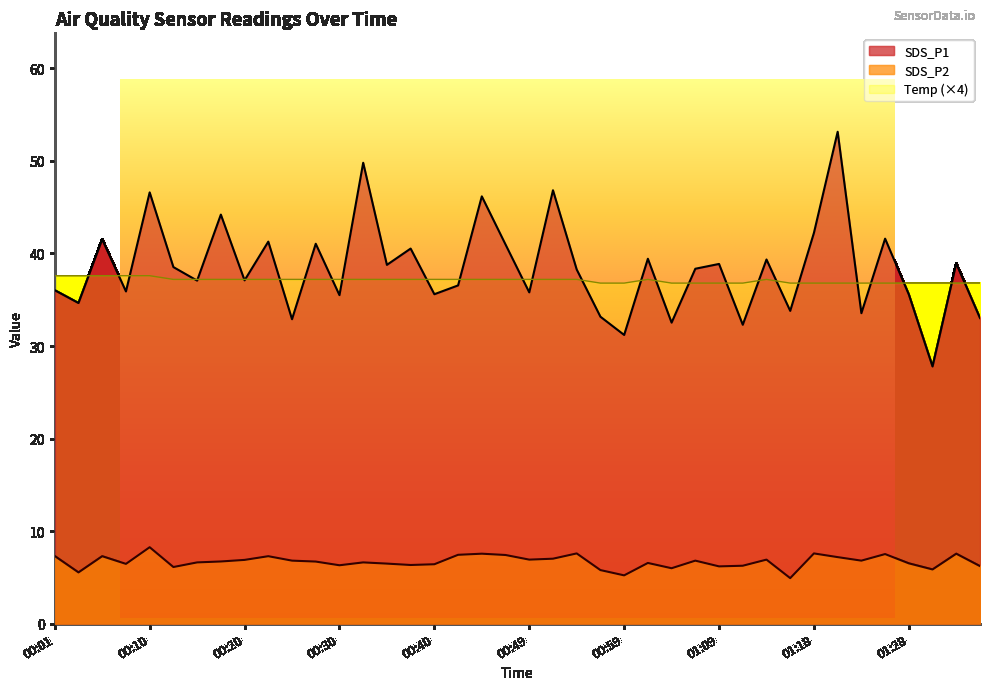

Which category has the highest value across all series?

01:21